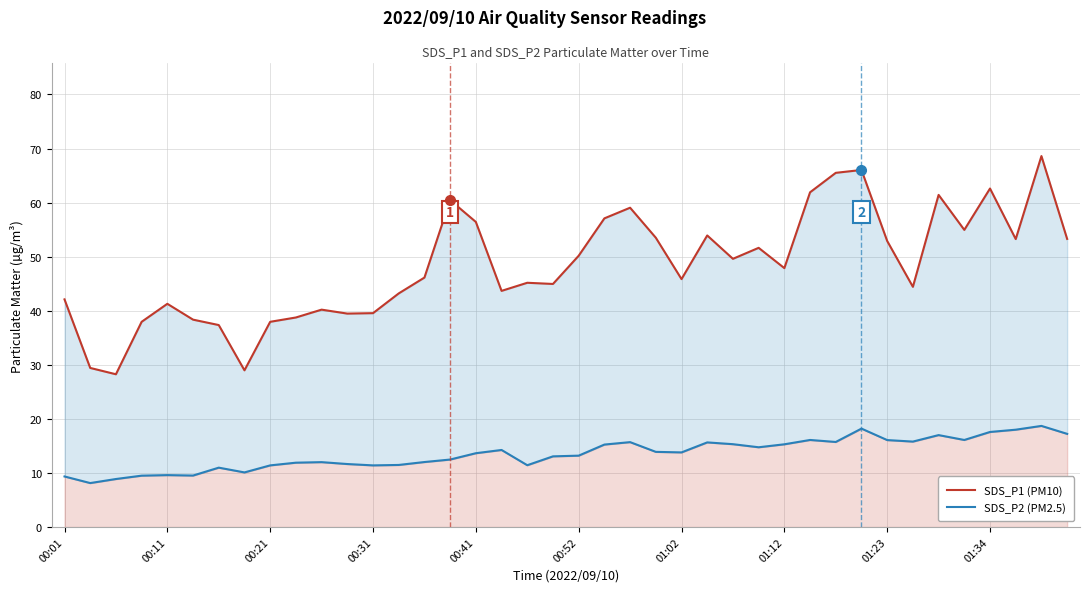

What position from the left is 00:52?

6